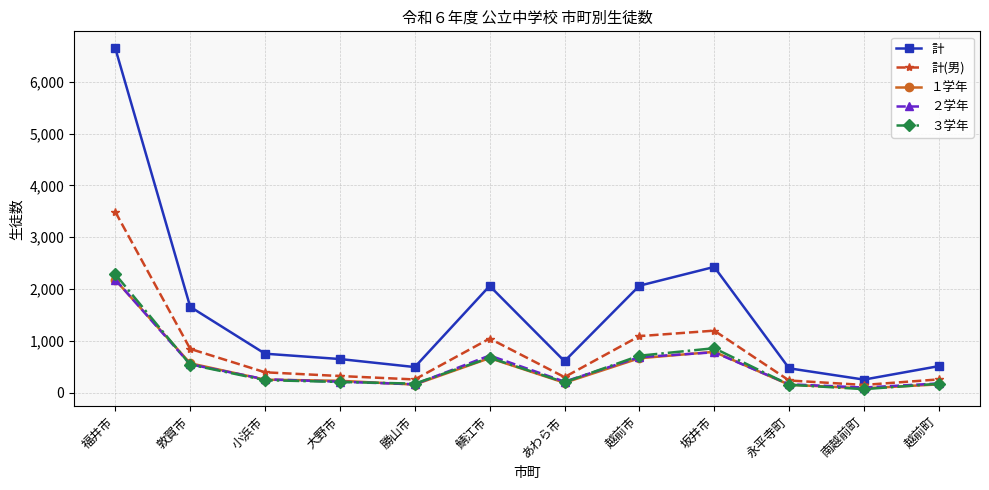

At which label does 計(男) first exceed 394?

福井市